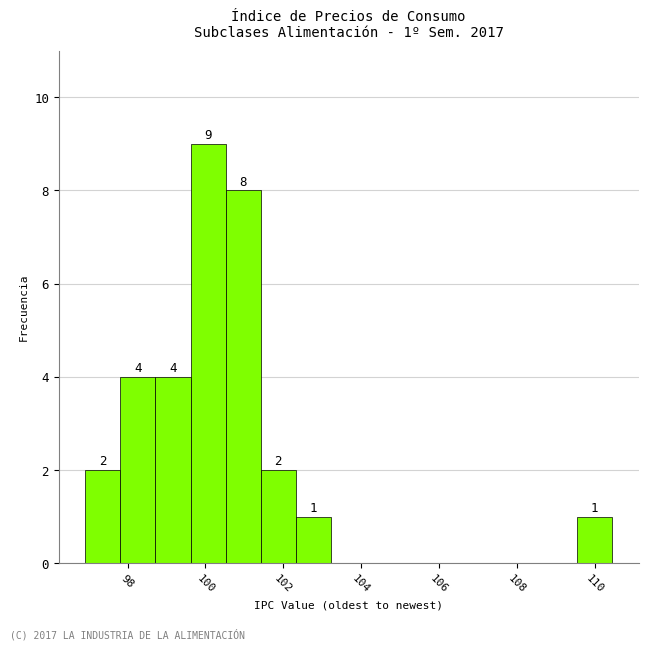

Which range on the x-axis has the tallest bar?

99.6 to 100.6